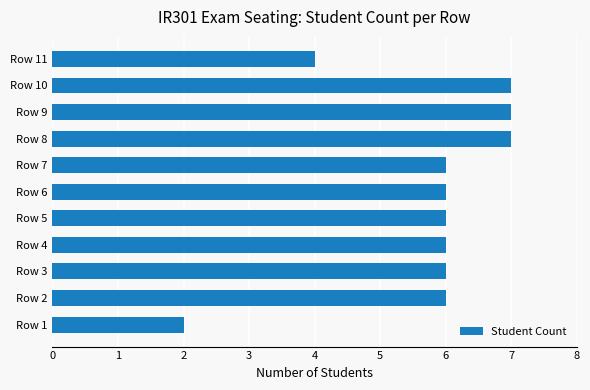

Reading top to bottom, extract all data points from this chart.

Row 11=4	Row 10=7	Row 9=7	Row 8=7	Row 7=6	Row 6=6	Row 5=6	Row 4=6	Row 3=6	Row 2=6	Row 1=2